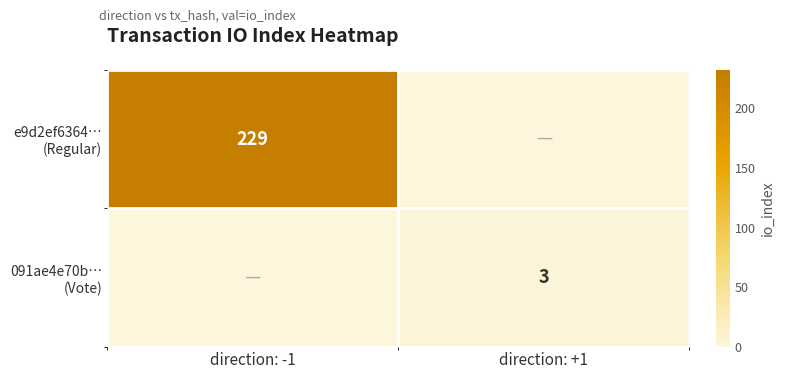

List the series in order of their peak value, highest first.

e9d2ef6364… (Regular), 091ae4e70b… (Vote)